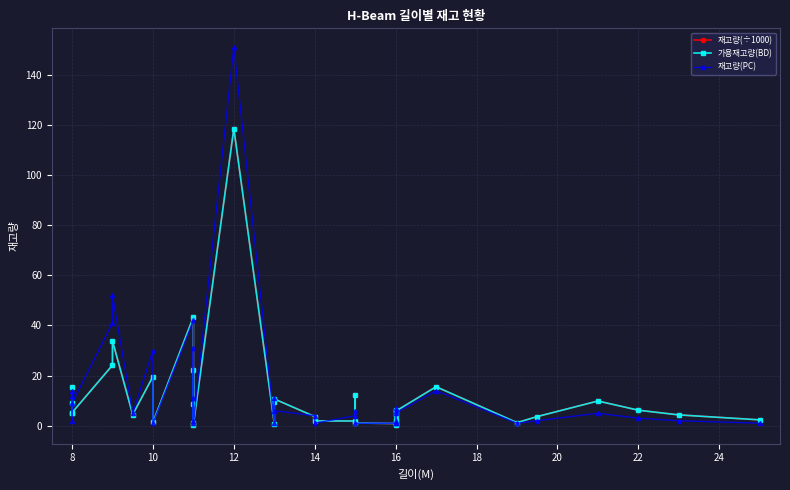

How many interior local valleys does the 재고량(PC) series have?

11